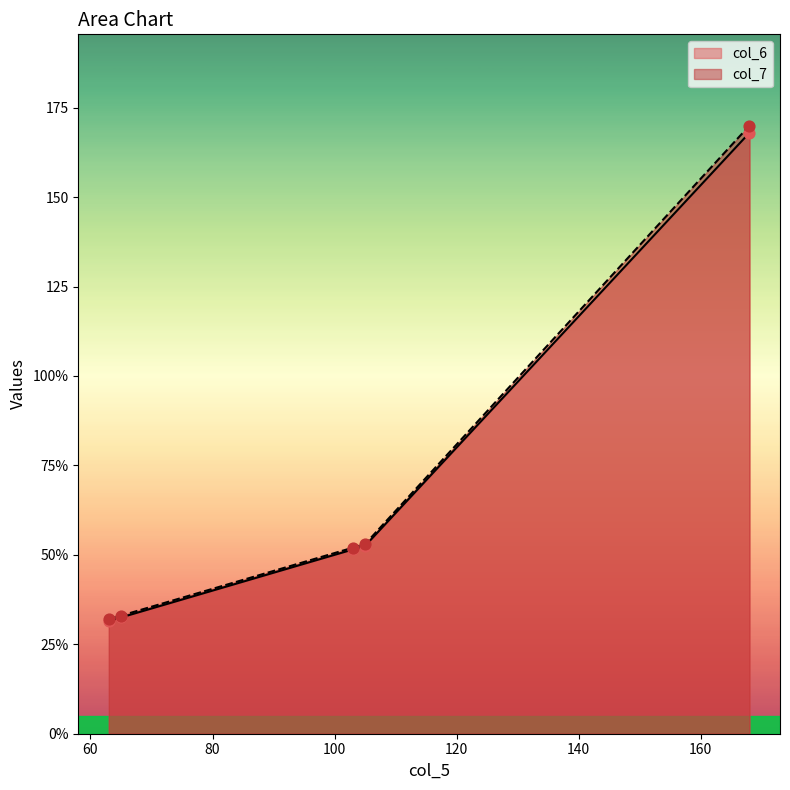

At how many categories does at least one series exceed 100?

1